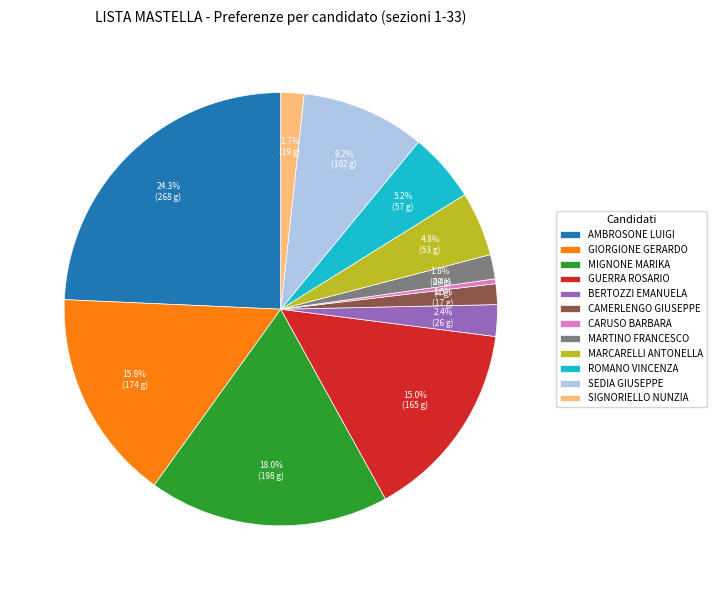

Which category has the biggest portion of the pie?

AMBROSONE LUIGI